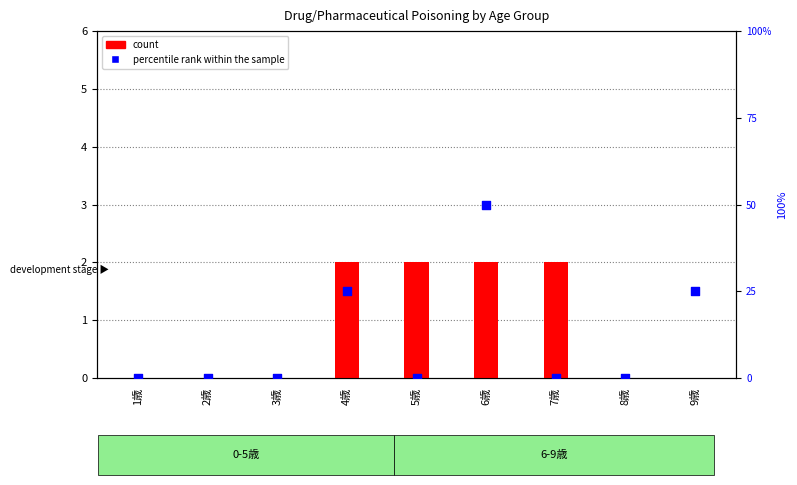

Which series reaches the minimum Y coordinate?

count